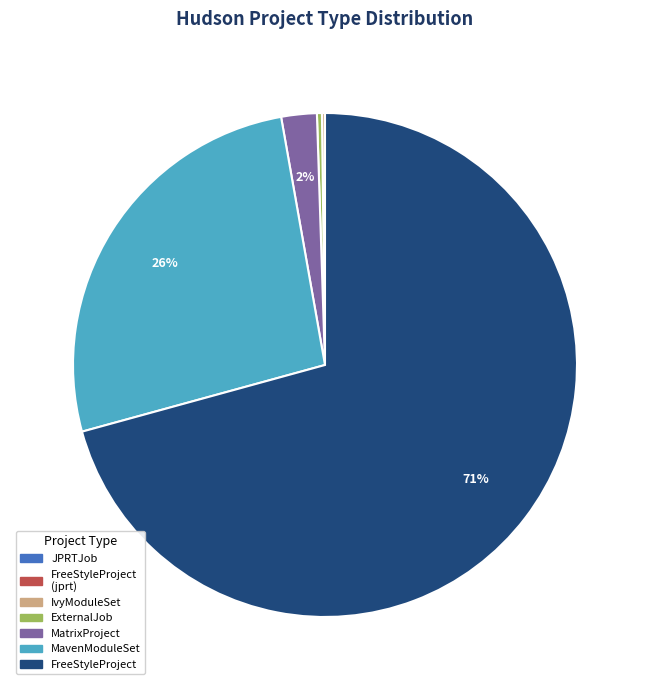

Does any single category account for the majority?

Yes